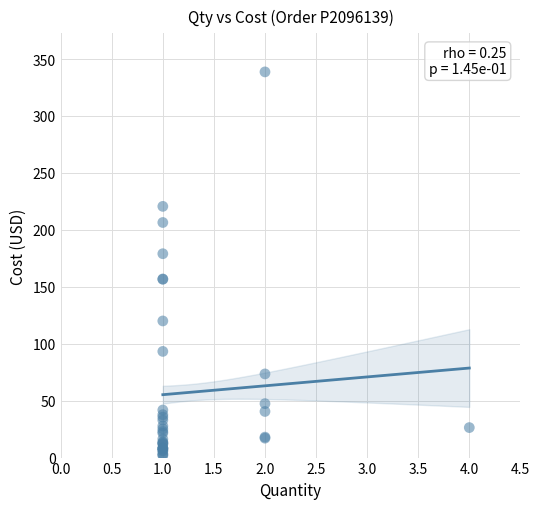

What Y value in the scatter plot is closest to 170?

179.0